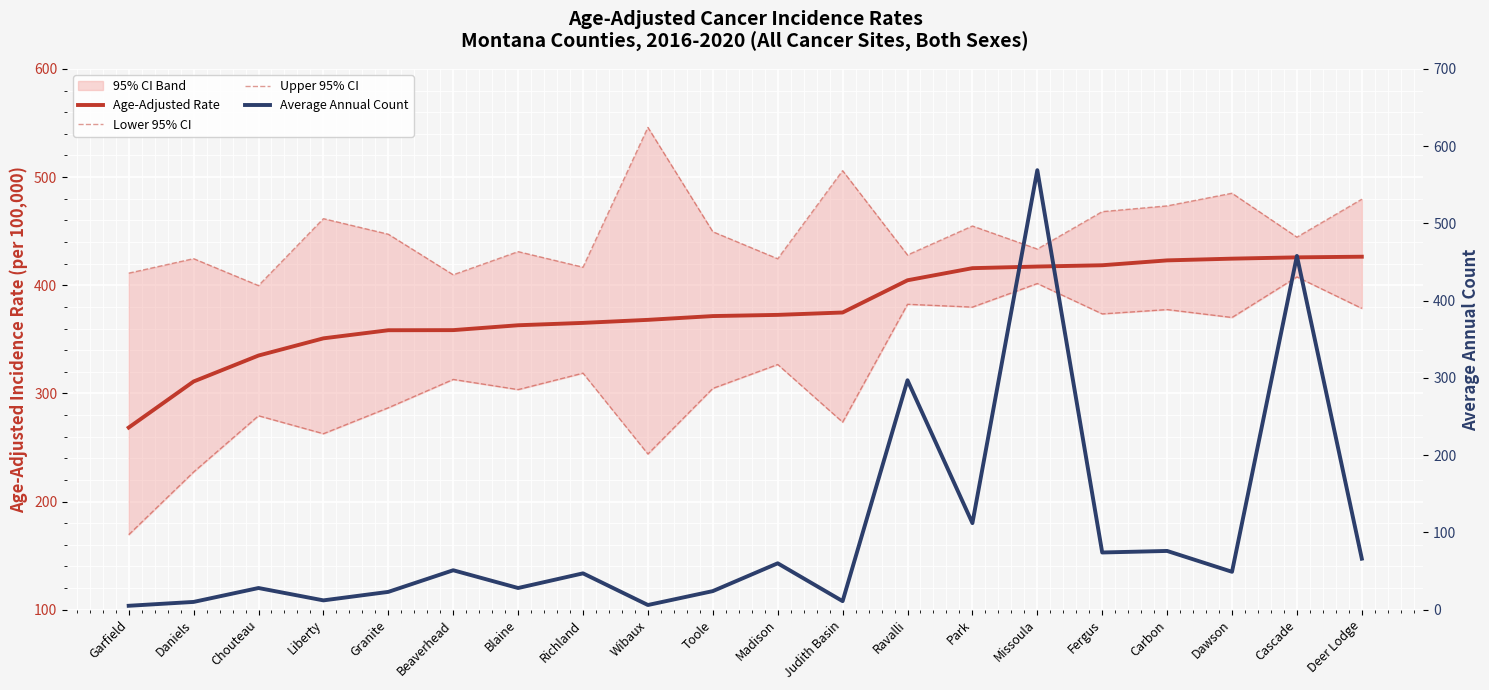

Is the value of Average Annual Count at Richland greater than the value of Lower 95% CI at Ravalli?

No